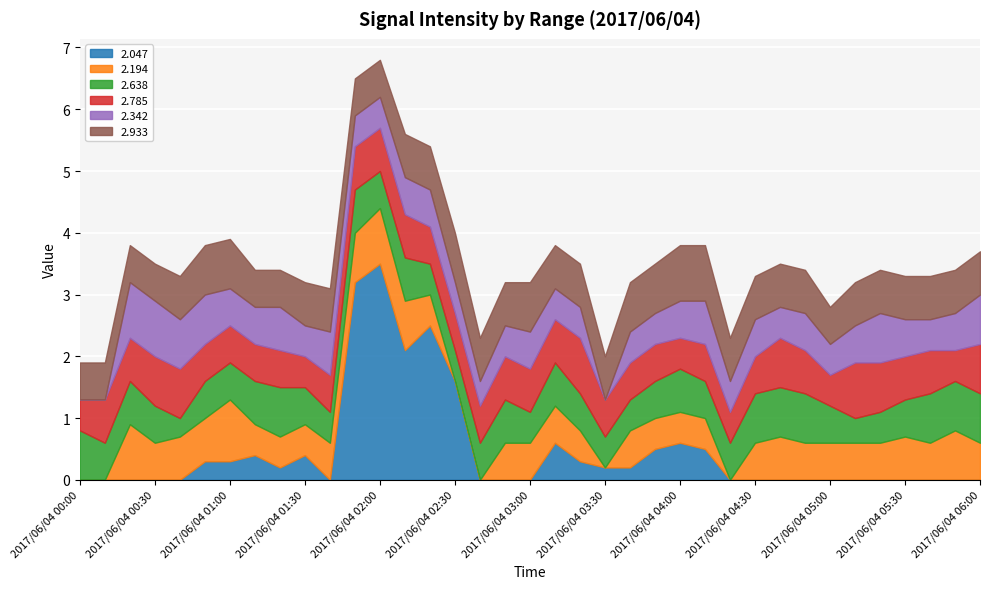

Is it true that 2.047 equals 0.7 at 2017/06/04 02:00?

False